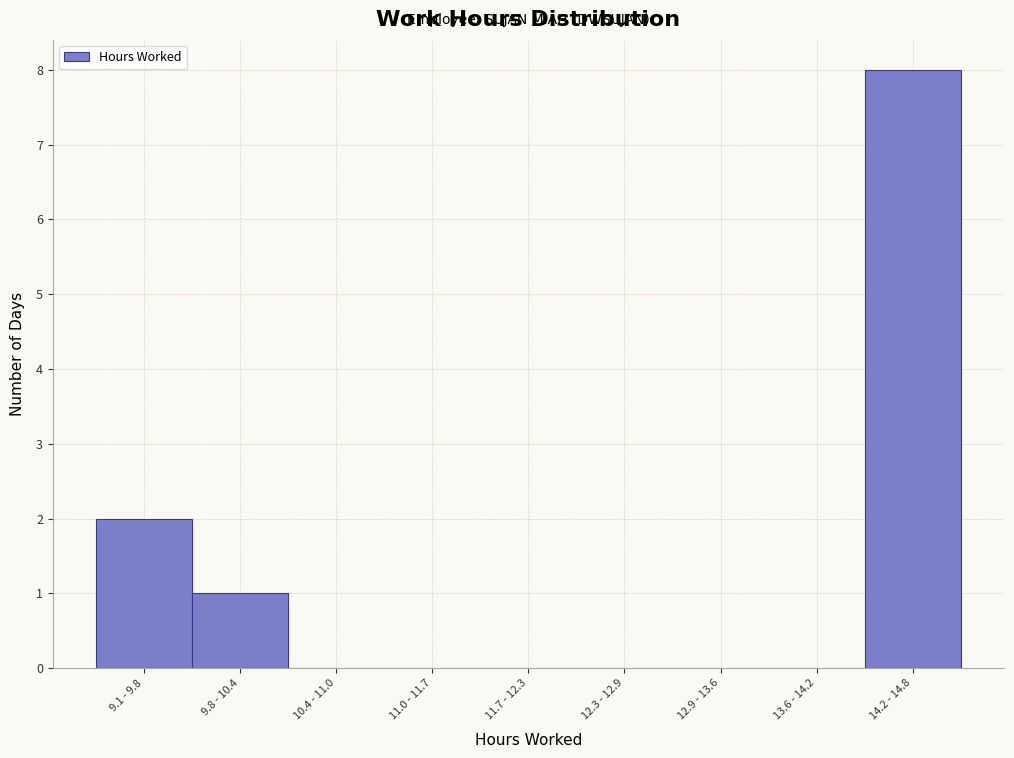

Reading left to right, transcribe all the data shown in this chart.

9.1 - 9.8=2	9.8 - 10.4=1	10.4 - 11.0=0	11.0 - 11.7=0	11.7 - 12.3=0	12.3 - 12.9=0	12.9 - 13.6=0	13.6 - 14.2=0	14.2 - 14.8=8